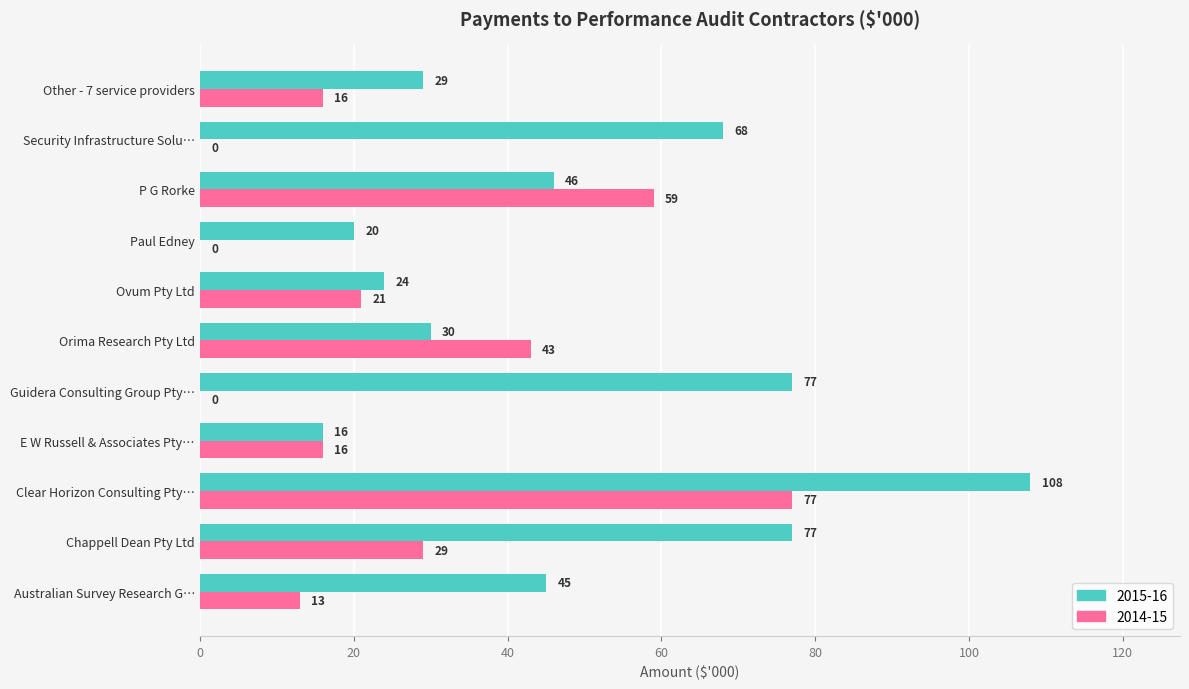

How many 2014-15 values are between 0 and 43?

9